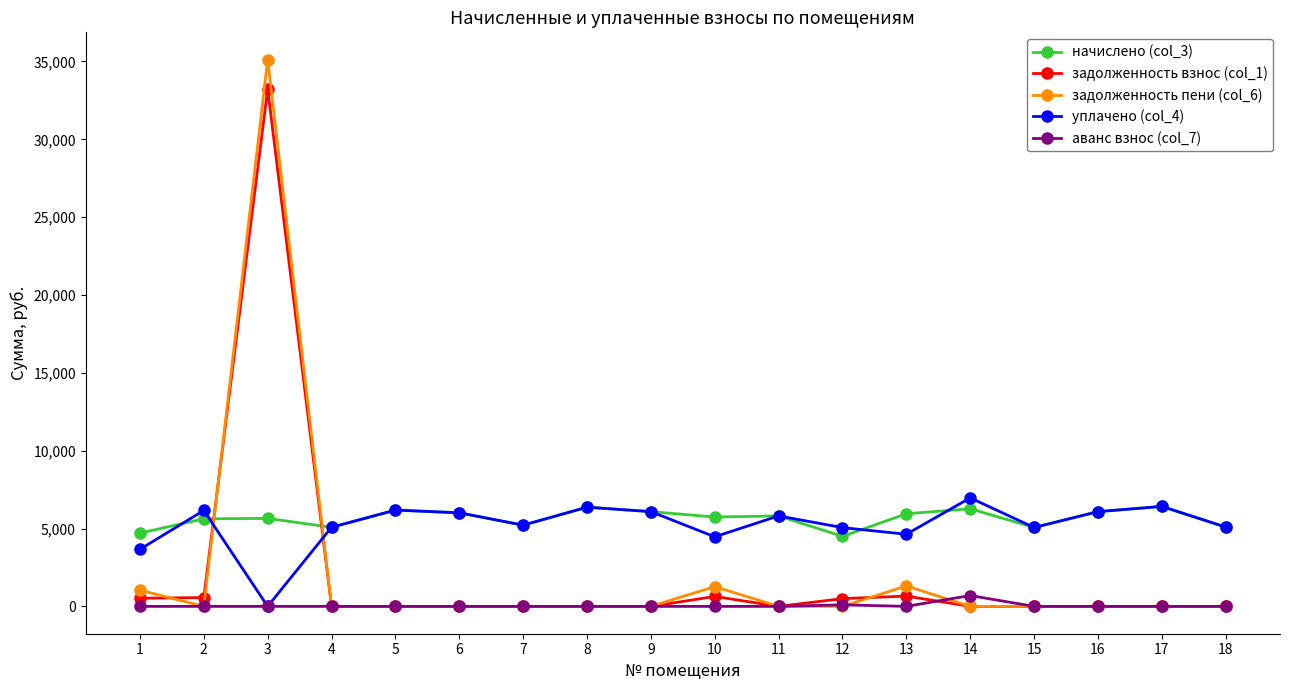

What is the value of the уплачено (col_4) point at the 4th from the left?

5079.8